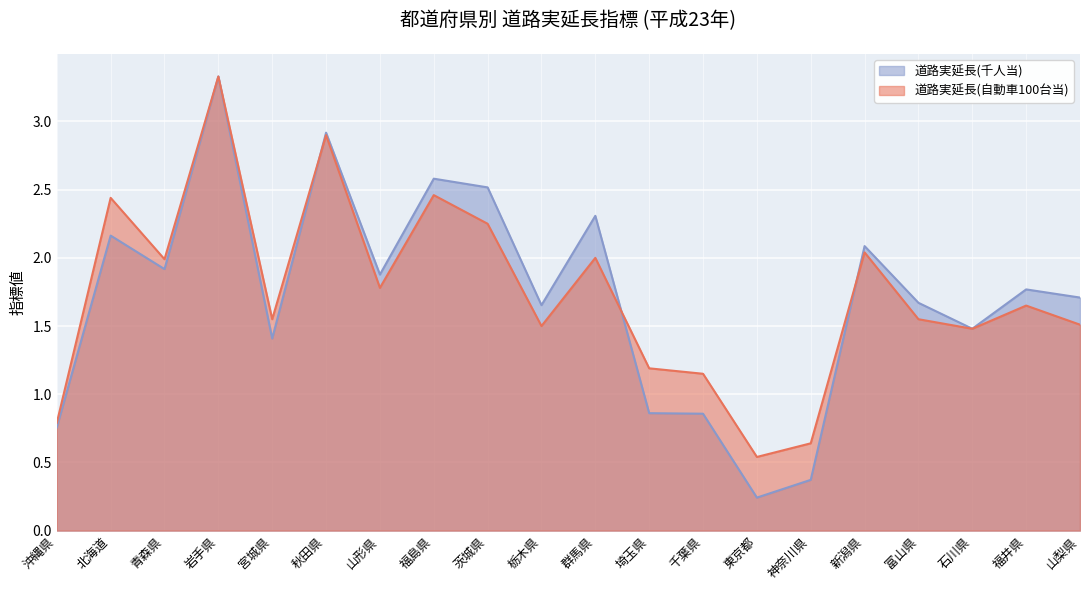

What is the minimum value shown in the chart?

0.2